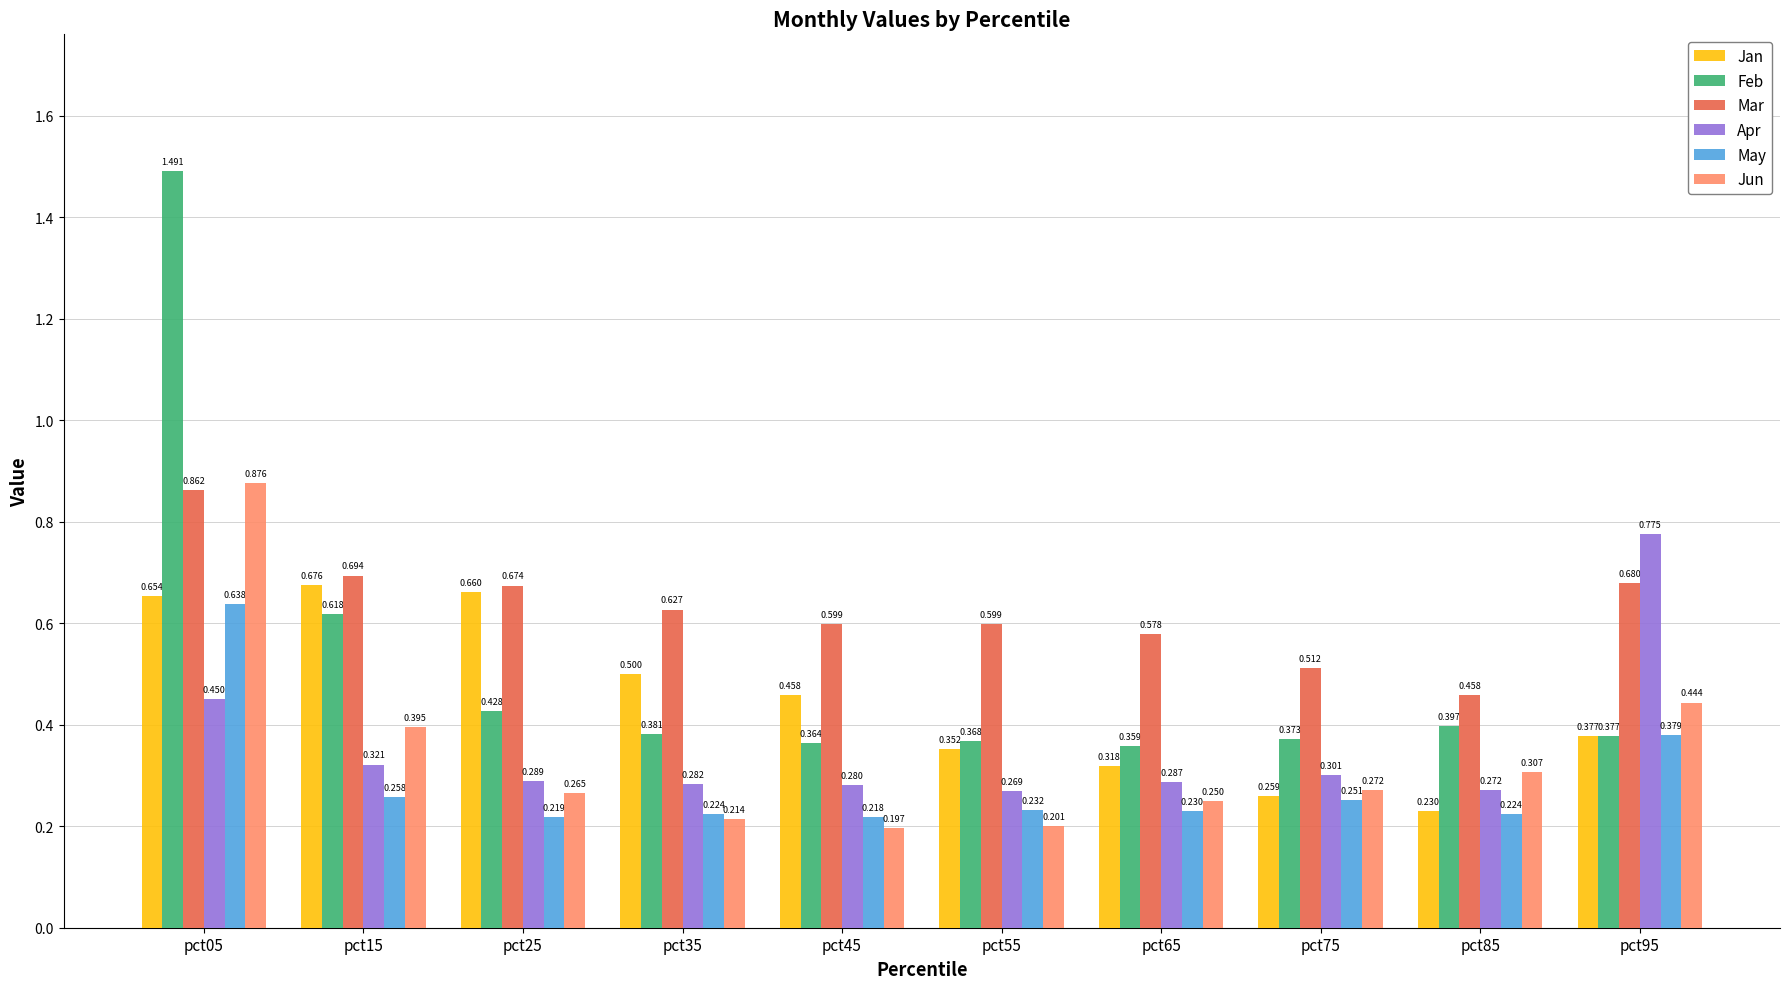

Rank the series by their maximum value, from lowest to highest.

May, Jan, Apr, Mar, Jun, Feb